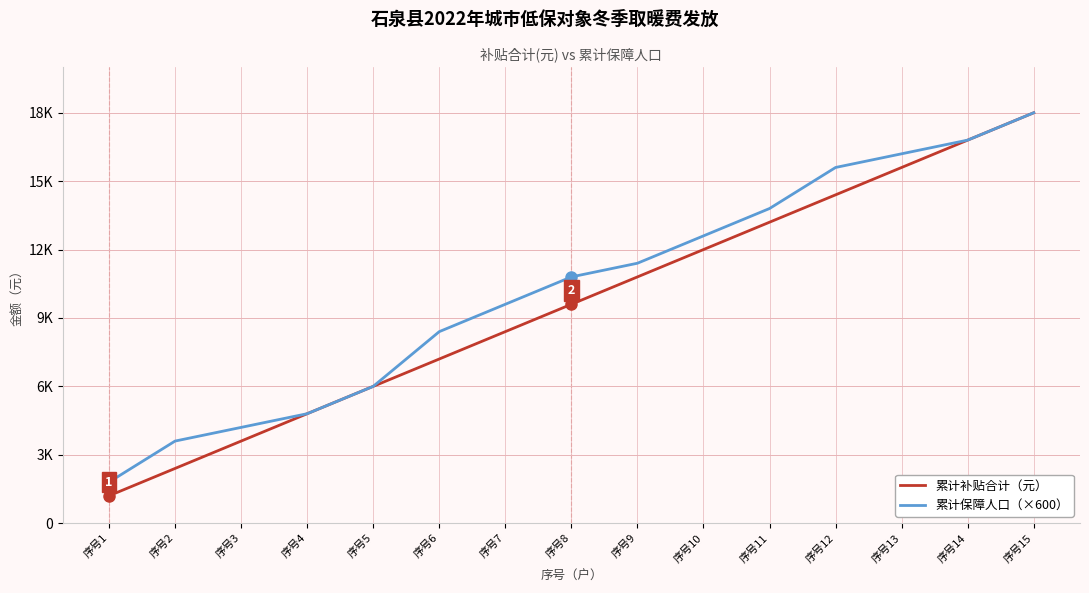

What is the sum of the 累计保障人口（×600） values at 序号6 and 序号3?

12600